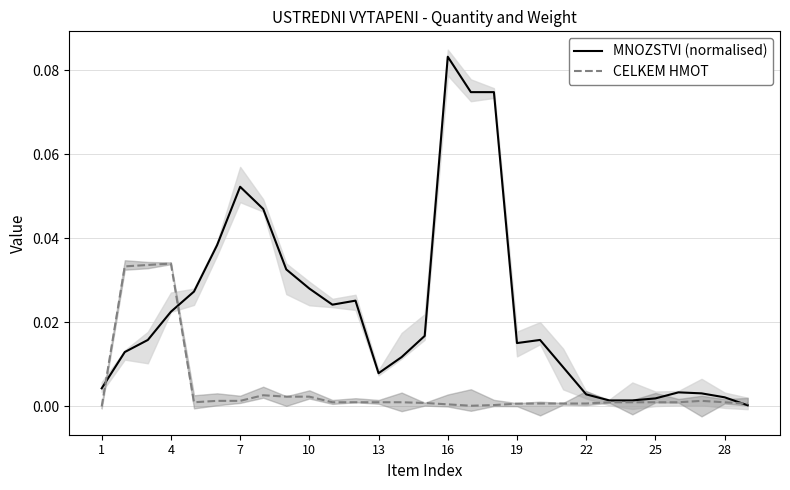

At which label does CELKEM HMOT reach its minimum?

1